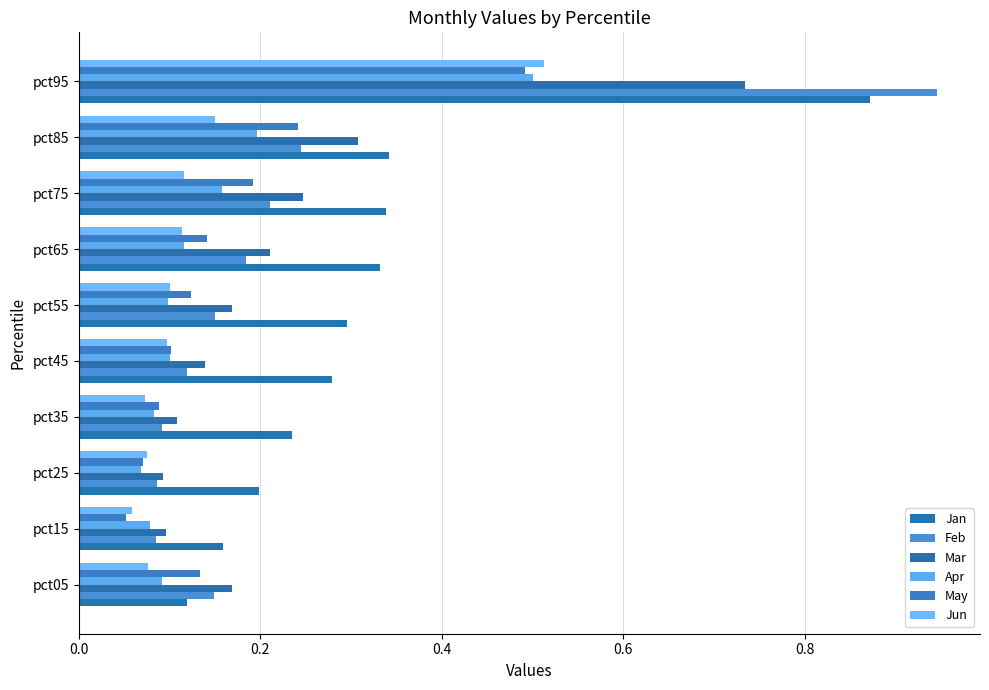

Count the number of categories in the chart.

10